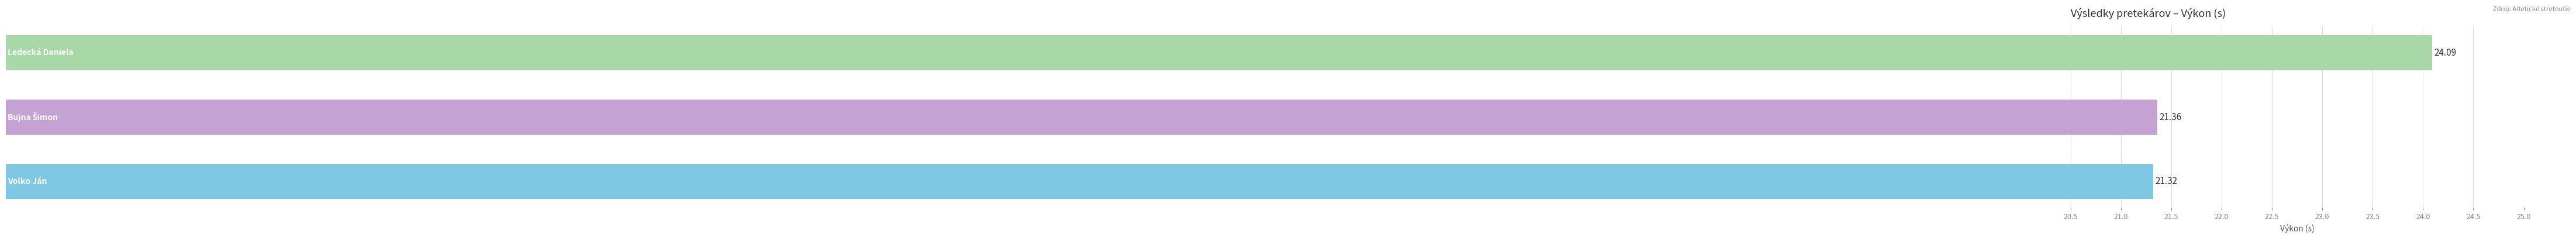

What is the difference between the maximum and minimum values?

2.8